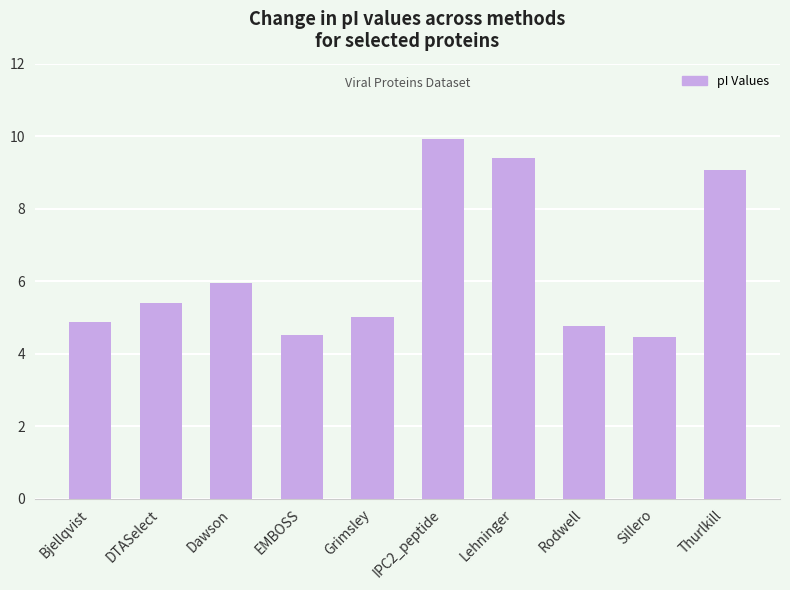

Which label corresponds to the largest value in the chart?

IPC2_peptide